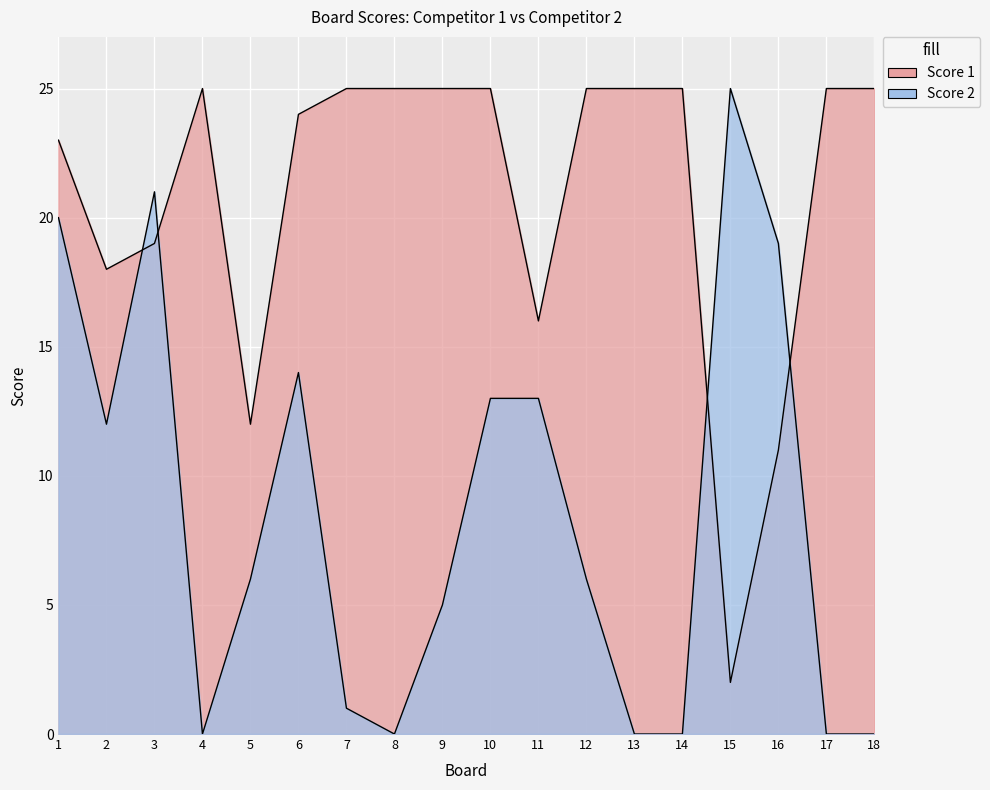

Which label corresponds to the smallest value in the chart?

4